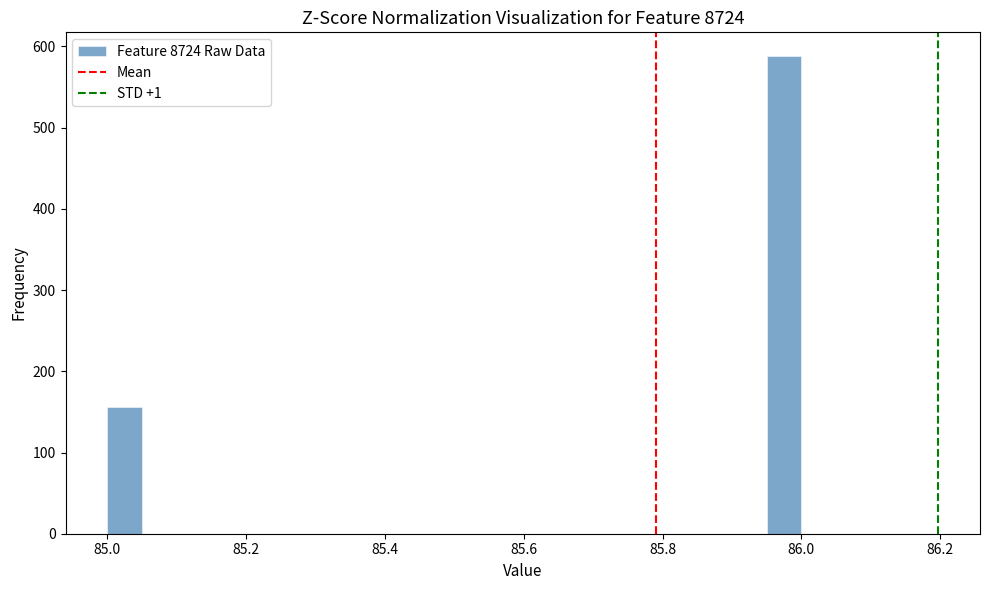

Read against the x-axis, roughly where is the centre of the tallest bar?

85.98